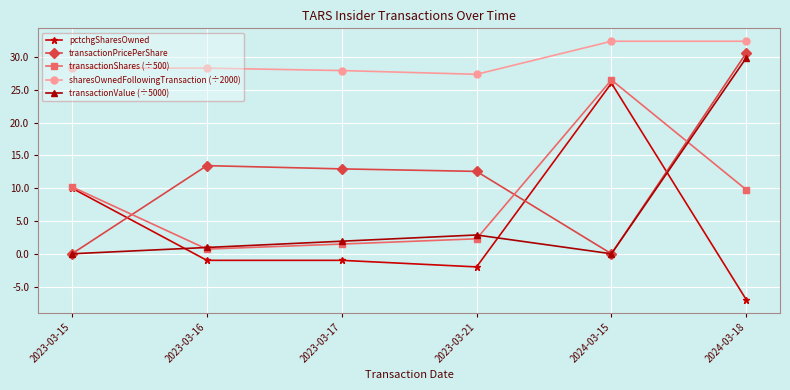

At which label does transactionShares (÷500) first exceed 9?

2023-03-15